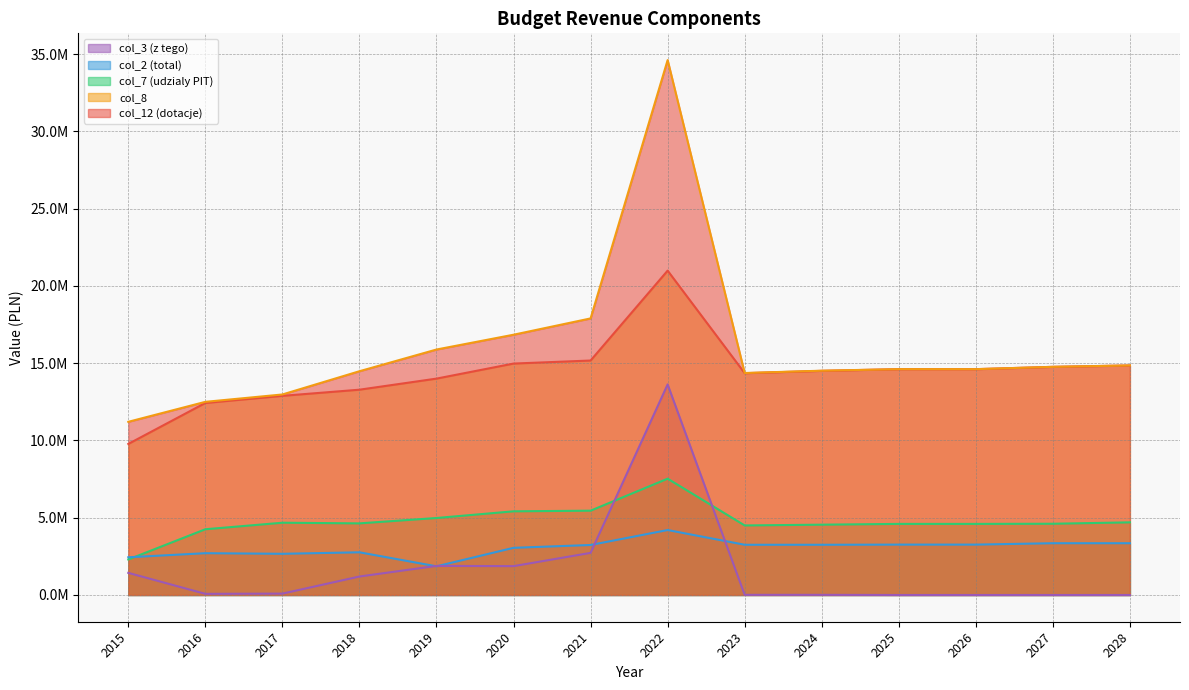

Reading right to left, transcribe all the data shown in this chart.

col_3 (z tego): 14853000.0	14763000.0	14613000.0	14613000.0	14503000.0	14353000.0	20987503.2	15171246.9	14974423.1	14000791.1	13283768.3	12886136.7	12424562.9	9774158.4
col_2 (total): 14853000.0	14763000.0	14613000.0	14613000.0	14513000.0	14363000.0	34612576.3	17896075.0	16841173.9	15882968.3	14478942.3	12974771.4	12498011.9	11205631.7
col_7 (udzialy PIT): 4700000.0	4610000.0	4600000.0	4600000.0	4550000.0	4500000.0	7525552.8	5455064.1	5414304.5	4981370.1	4634115.4	4676040.6	4253561.8	2297922.0
col_8: 3350000.0	3350000.0	3260000.0	3260000.0	3250000.0	3250000.0	4202331.8	3235134.7	3051894.0	1854646.1	2761902.8	2665518.5	2704346.4	2440486.2
col_12 (dotacje): 0.0	0.0	0.0	0.0	10000.0	10000.0	13625073.1	2724828.0	1866750.9	1882177.2	1195174.0	88634.7	73449.0	1431473.3